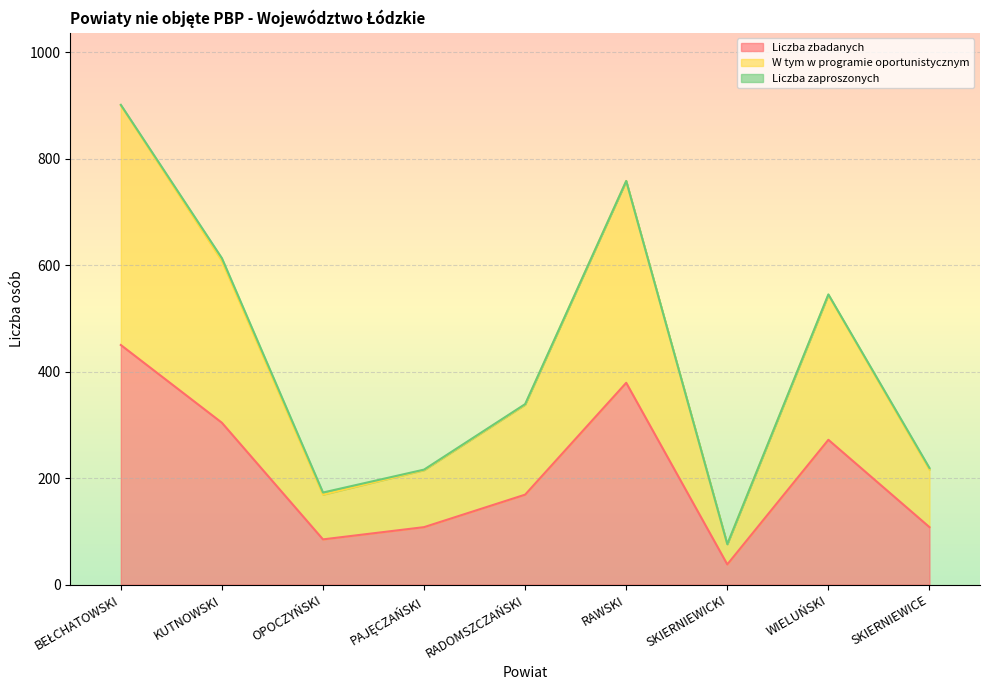

What is the lowest value of the Liczba zbadanych series?

38